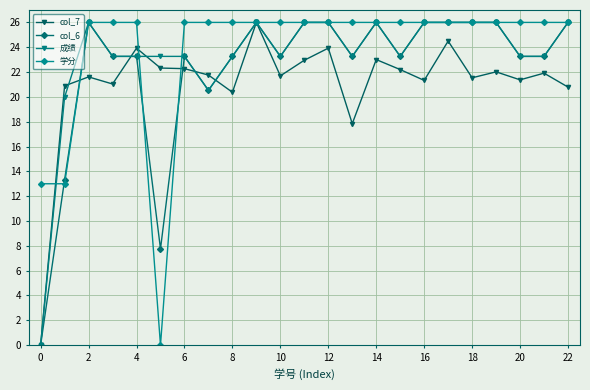

Rank the series by their average value, from lowest to highest.

col_7, col_6, 成绩, 学分